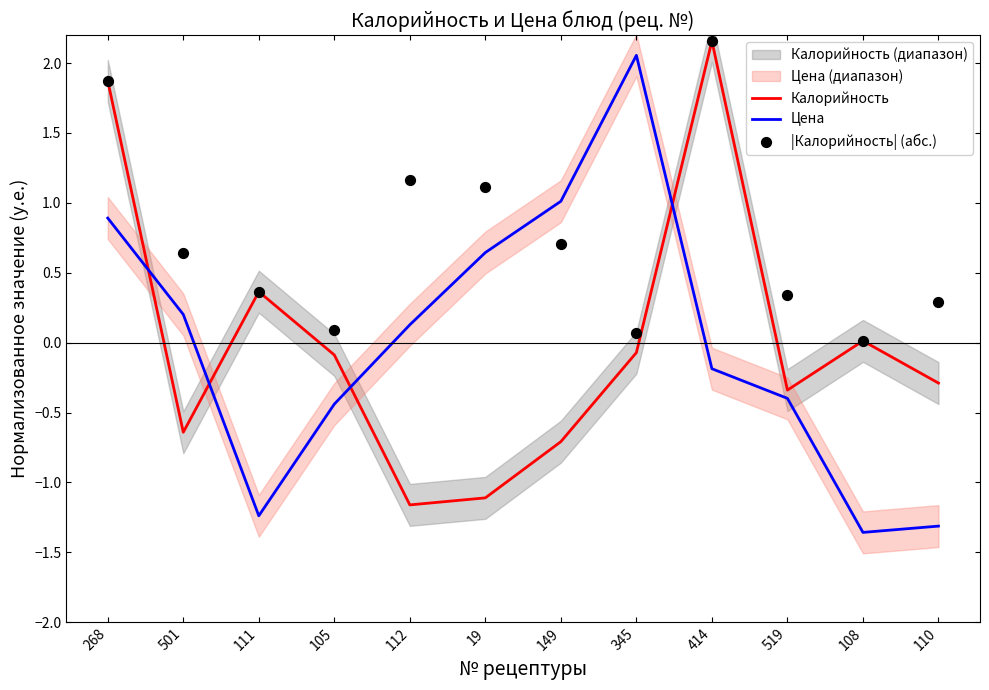

Which series has the largest total across all categories?

|Калорийность| (абс.)